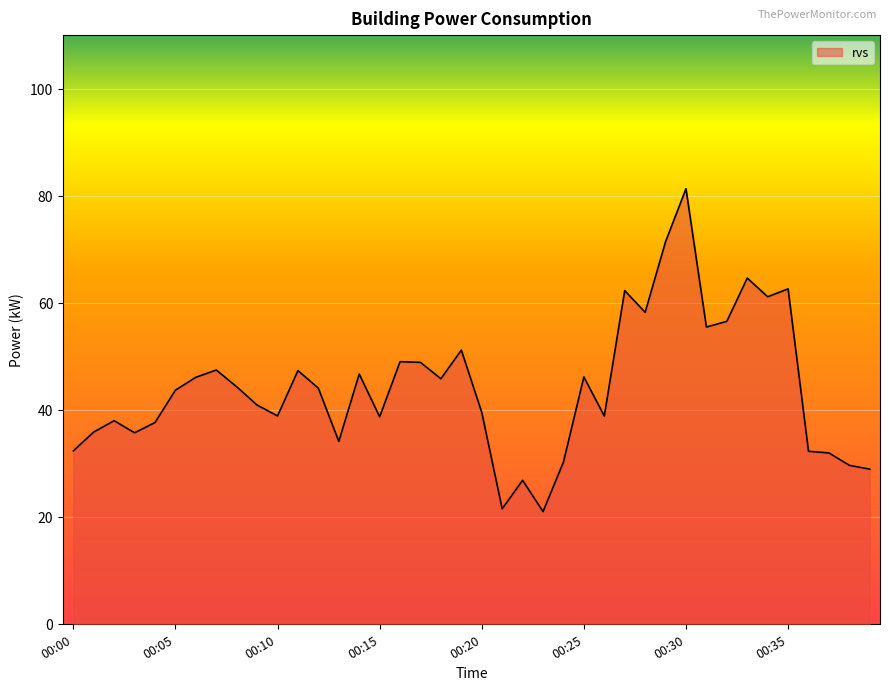

What is the maximum value shown in the chart?

81.3